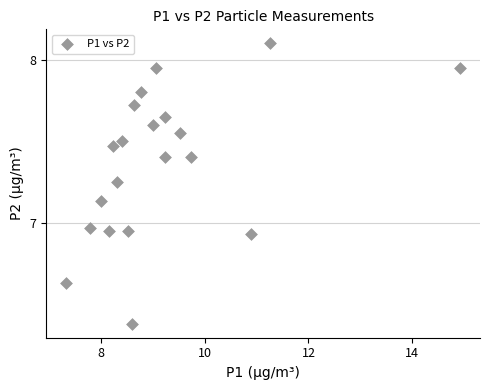

What is the range of Y values (max minus min)?

1.7